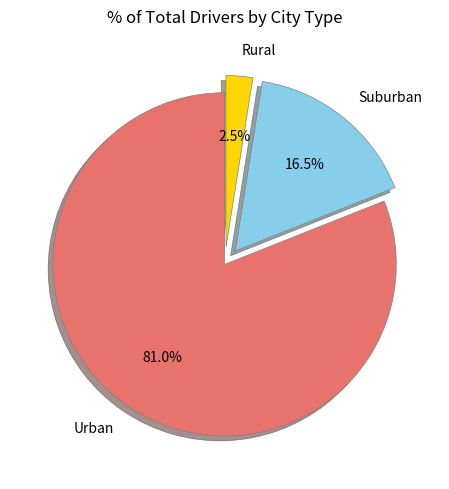

Is there any slice that represents more than half of the pie?

Yes